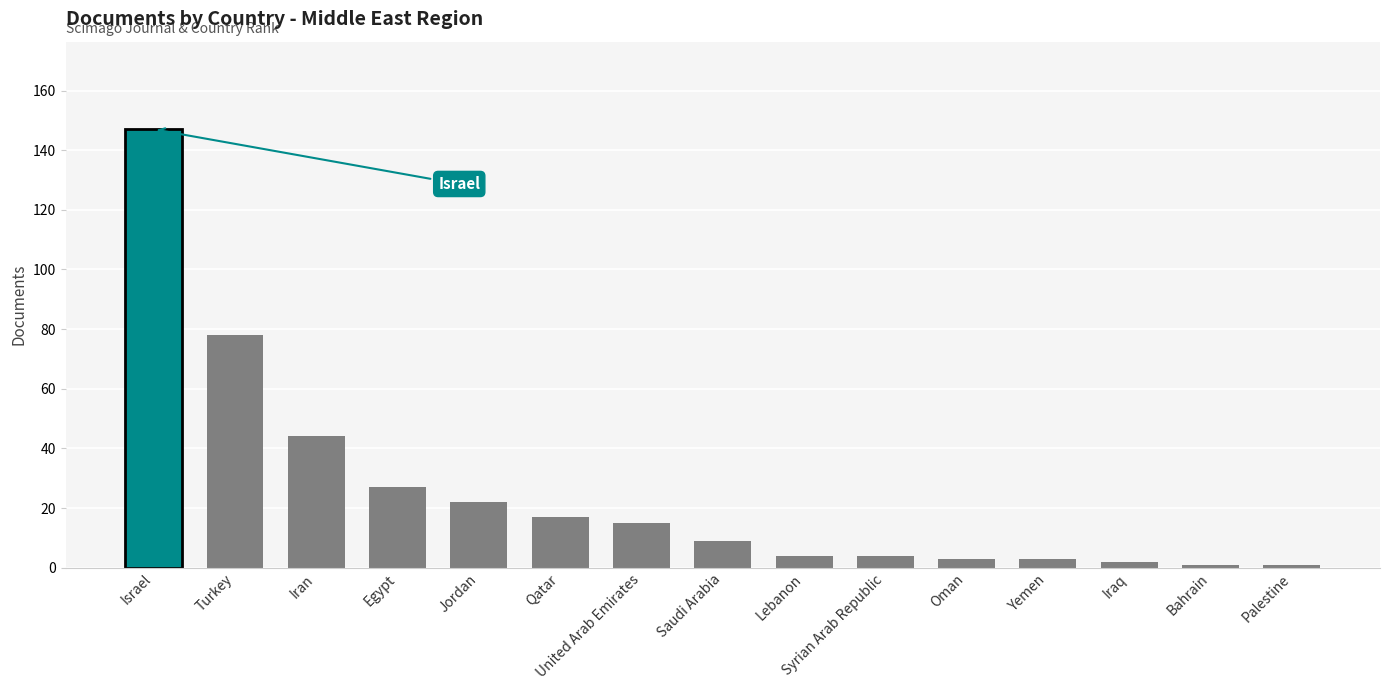

What is the ratio of the value at Yemen to the value at Qatar?

0.2